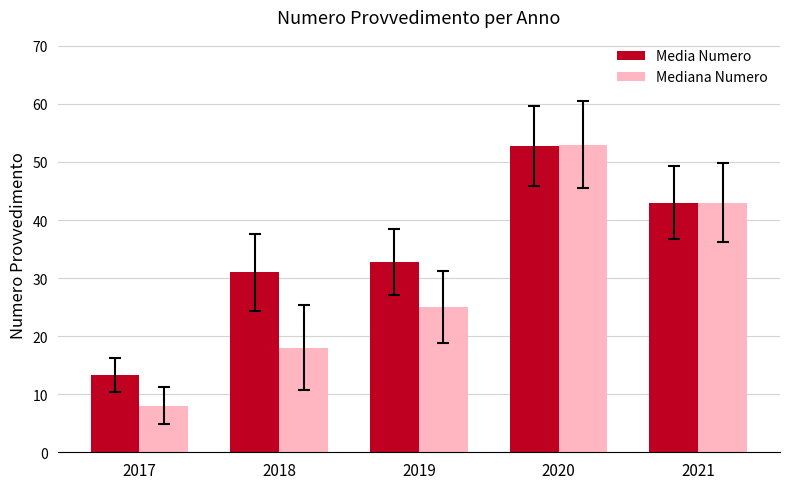

Which category has the lowest value in the Media Numero series?

2017